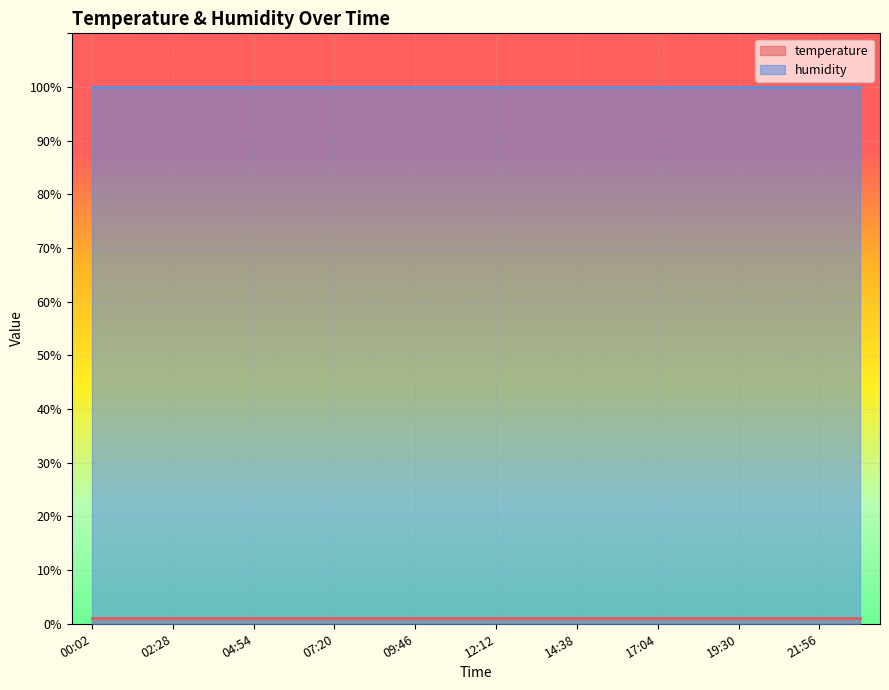

Reading right to left, transcribe all the data shown in this chart.

temperature: 23:09=1.1	21:56=1.1	20:43=1.1	19:30=1.1	18:17=1.1	17:04=1.1	15:51=1.1	14:38=1.1	13:25=1.1	12:12=1.1	10:59=1.1	09:46=1.1	08:33=1.1	07:20=1.1	06:07=1.1	04:54=1.1	03:41=1.1	02:28=1.1	01:15=1.1	00:02=1.1
humidity: 23:09=100.0	21:56=100.0	20:43=100.0	19:30=100.0	18:17=100.0	17:04=100.0	15:51=100.0	14:38=100.0	13:25=100.0	12:12=100.0	10:59=100.0	09:46=100.0	08:33=100.0	07:20=100.0	06:07=100.0	04:54=100.0	03:41=100.0	02:28=100.0	01:15=100.0	00:02=100.0